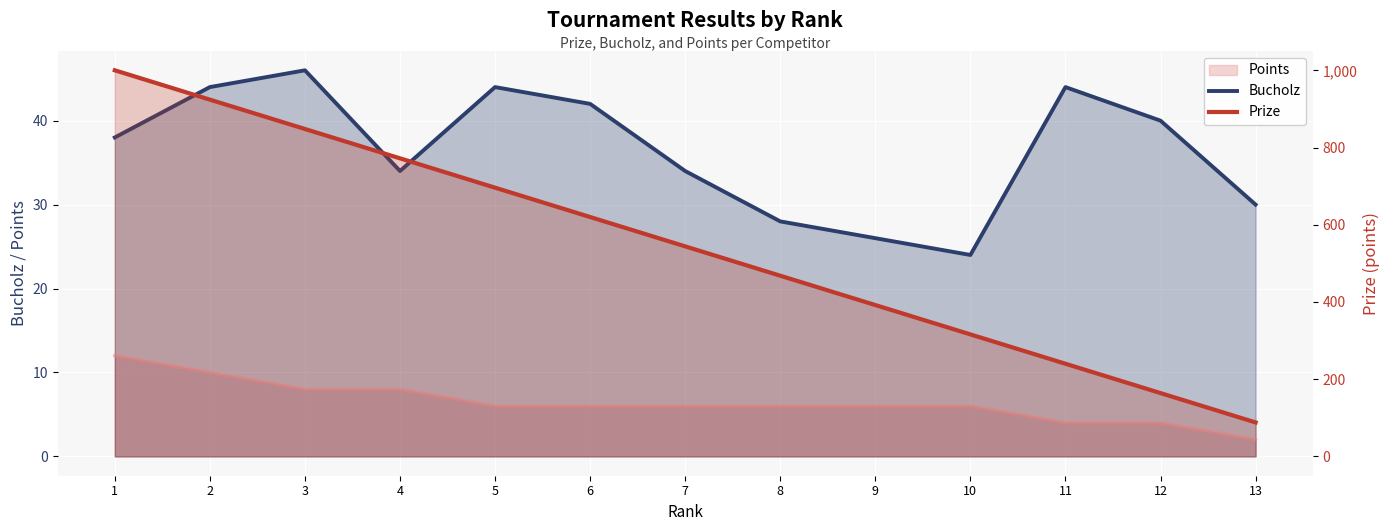

At 1, list the series in order from smallest to largest.

Bucholz, Prize